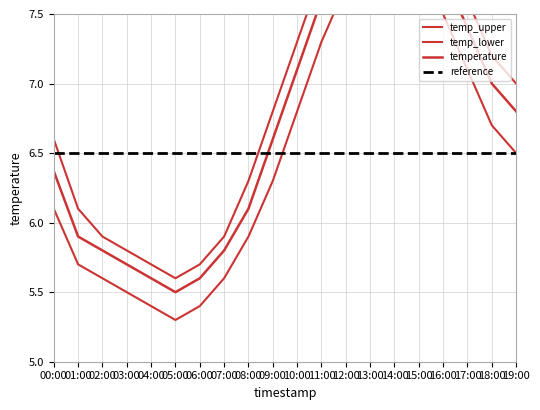

List the labels in order of temperature value, smallest first.

05:00, 04:00, 06:00, 03:00, 02:00, 07:00, 01:00, 08:00, 00:00, 09:00, 19:00, 18:00, 10:00, 17:00, 11:00, 16:00, 12:00, 15:00, 13:00, 14:00